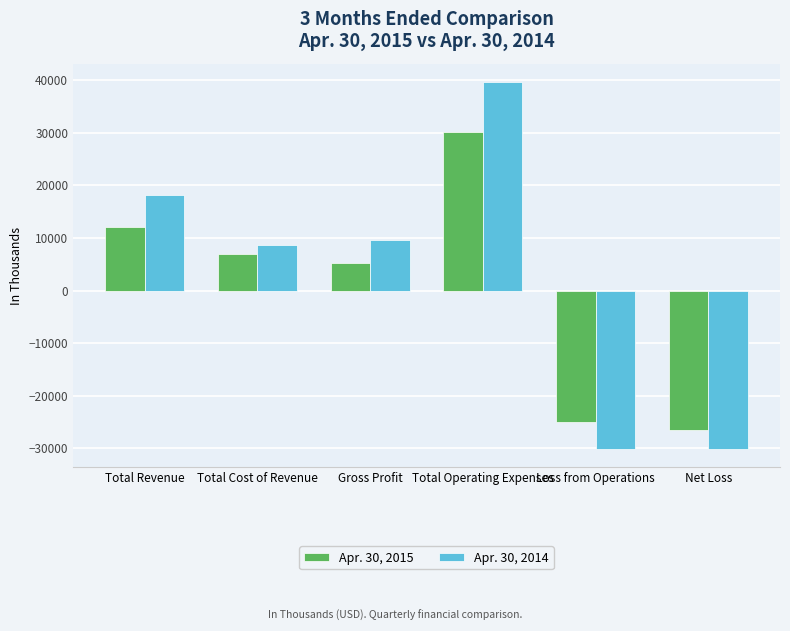

Is the value of Apr. 30, 2014 at Loss from Operations greater than the value of Apr. 30, 2015 at Total Cost of Revenue?

No